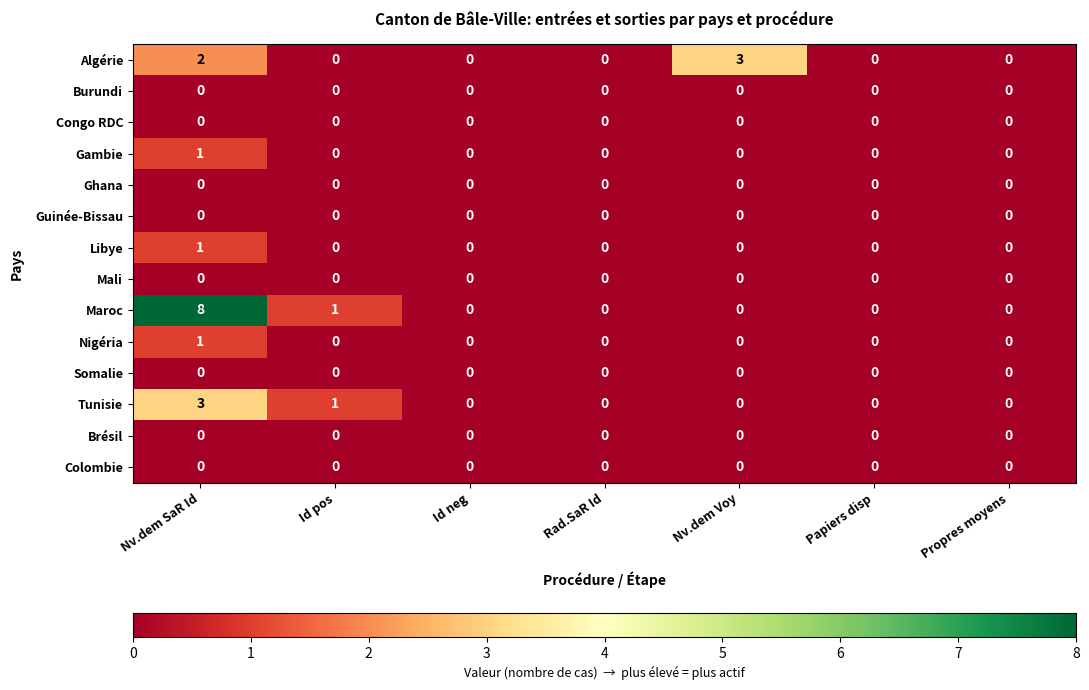

At which label is Tunisie closest to 1?

Id pos